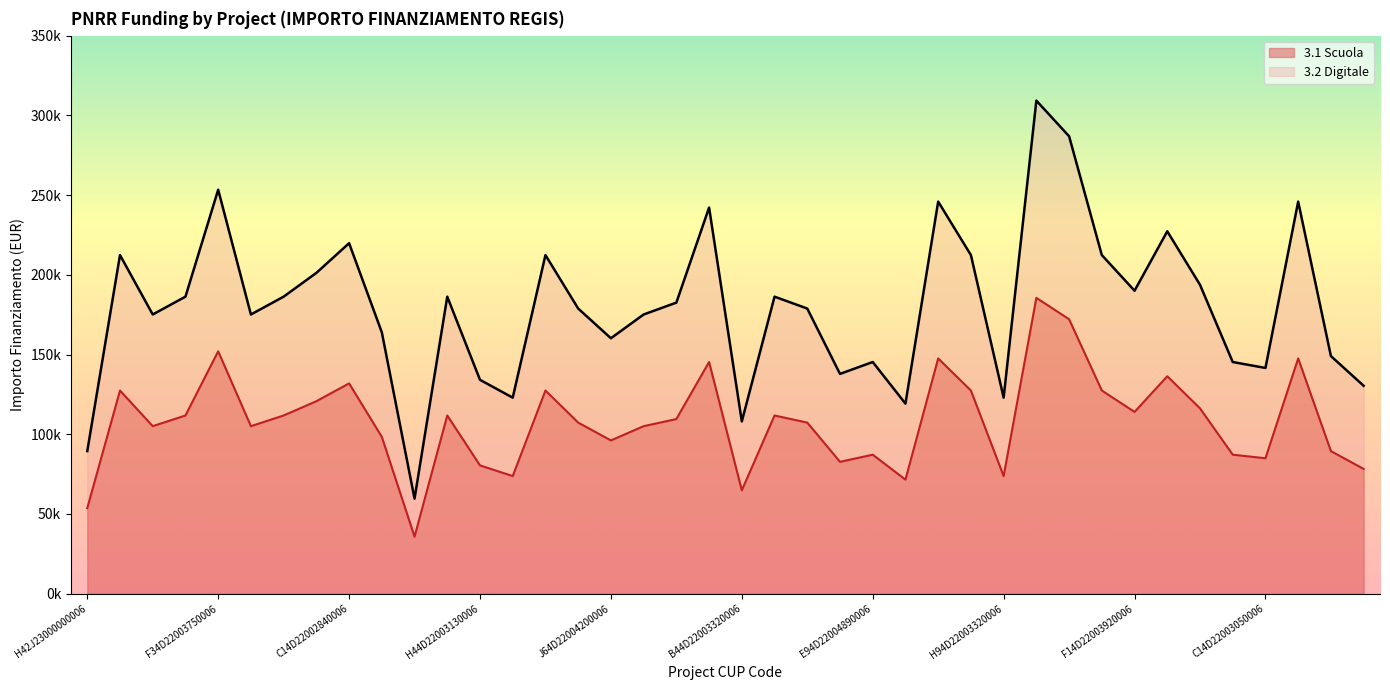

Reading right to left, list all the values displayed in this chart.

3.1 Scuola: 78242.1	89419.6	147542.3	84948.6	87184.1	116245.4	136364.8	114009.9	127422.9	172132.7	185545.6	73771.1	127422.9	147542.3	71535.7	87184.1	82713.1	107303.5	111774.5	64829.2	145306.8	109539.0	105068.0	96126.0	107303.5	127422.9	73771.1	80477.6	111774.5	35767.8	98361.5	131893.9	120716.4	111774.5	105068.0	152013.3	111774.5	105068.0	127422.9	53651.7
3.2 Digitale: 130403.5	149032.6	245903.8	141581.0	145306.8	193742.4	227274.7	190016.6	212371.5	286887.8	309242.7	122951.9	212371.5	245903.8	119226.1	145306.8	137855.2	178839.1	186290.8	108048.6	242178.0	182565.0	175113.3	160210.1	178839.1	212371.5	122951.9	134129.4	186290.8	59613.0	163935.9	219823.1	201194.0	186290.8	175113.3	253355.4	186290.8	175113.3	212371.5	89419.6